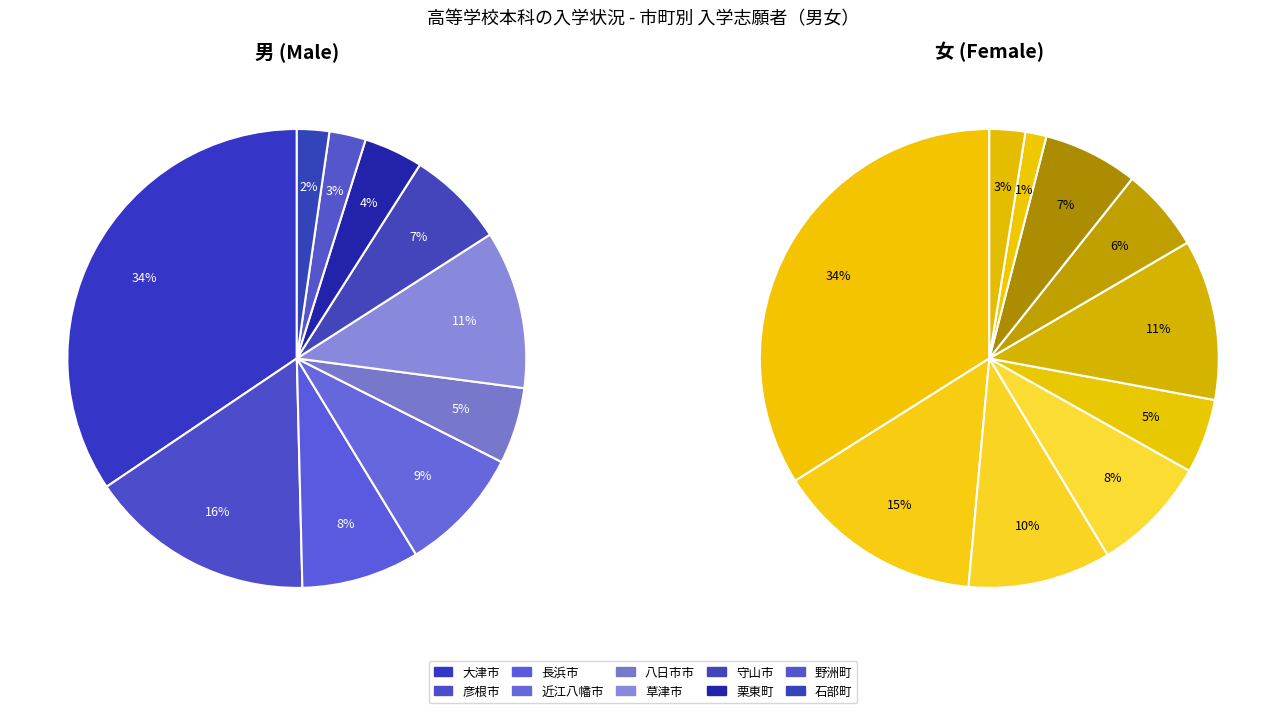

To the nearest percent, what portion does 石部町 represent?

2%